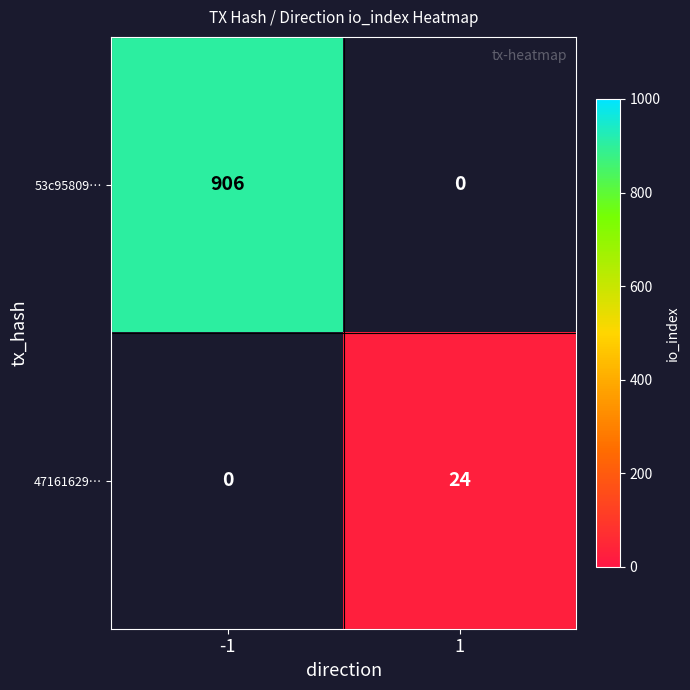

True or false: 47161629… has a value of 16 at 1.

False